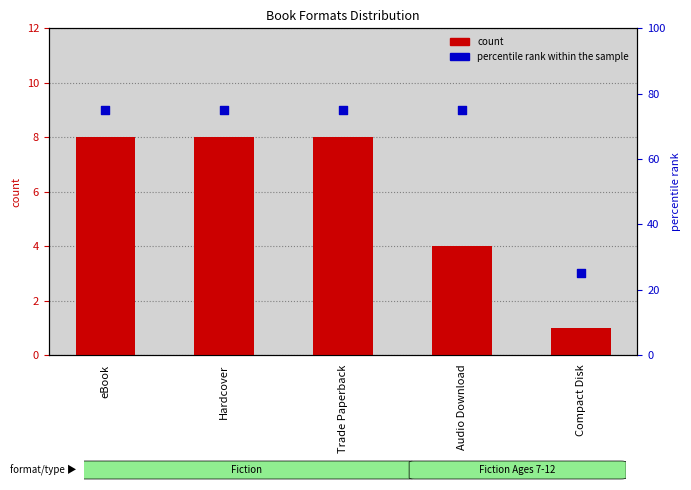

Is the value of count at Audio Download greater than the value of percentile rank within the sample at Audio Download?

No